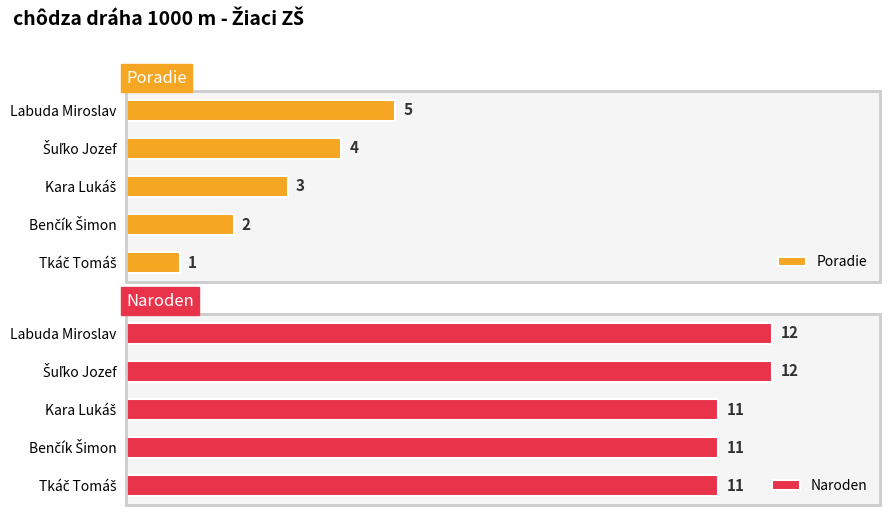

Rank the categories by Naroden value from highest to lowest.

Šuľko Jozef, Labuda Miroslav, Tkáč Tomáš, Benčík Šimon, Kara Lukáš